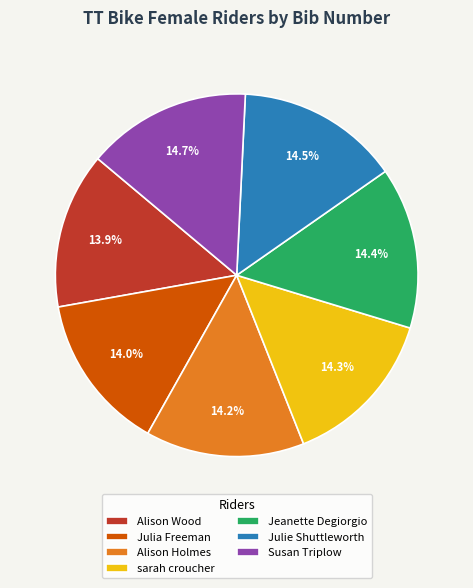

Count the number of slices in the pie.

7